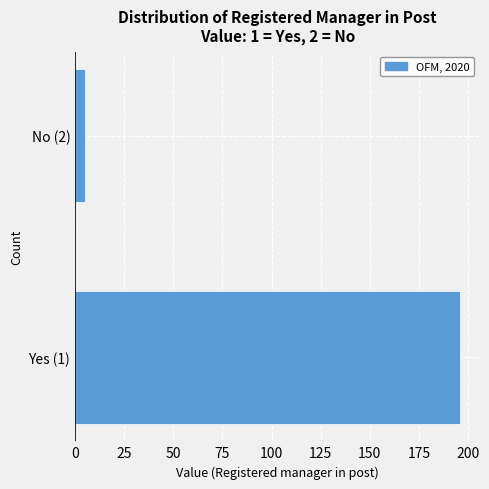

Reading bottom to top, list all the values displayed in this chart.

196	5